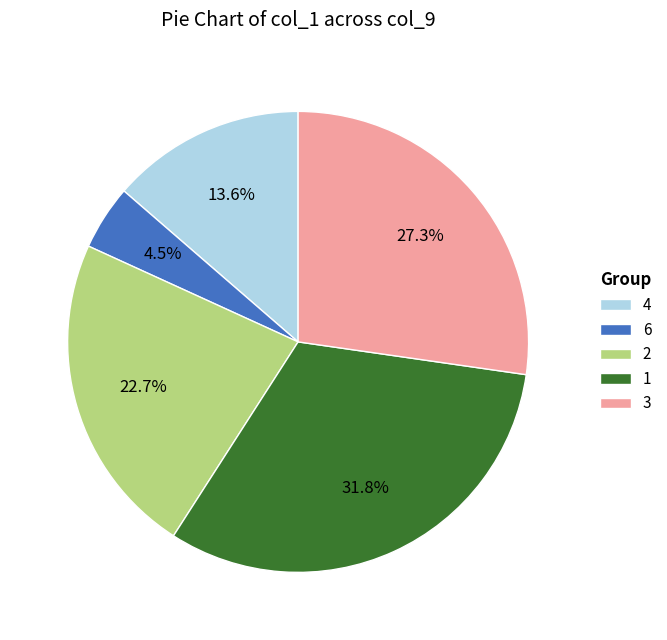

Is there any slice that represents more than half of the pie?

No